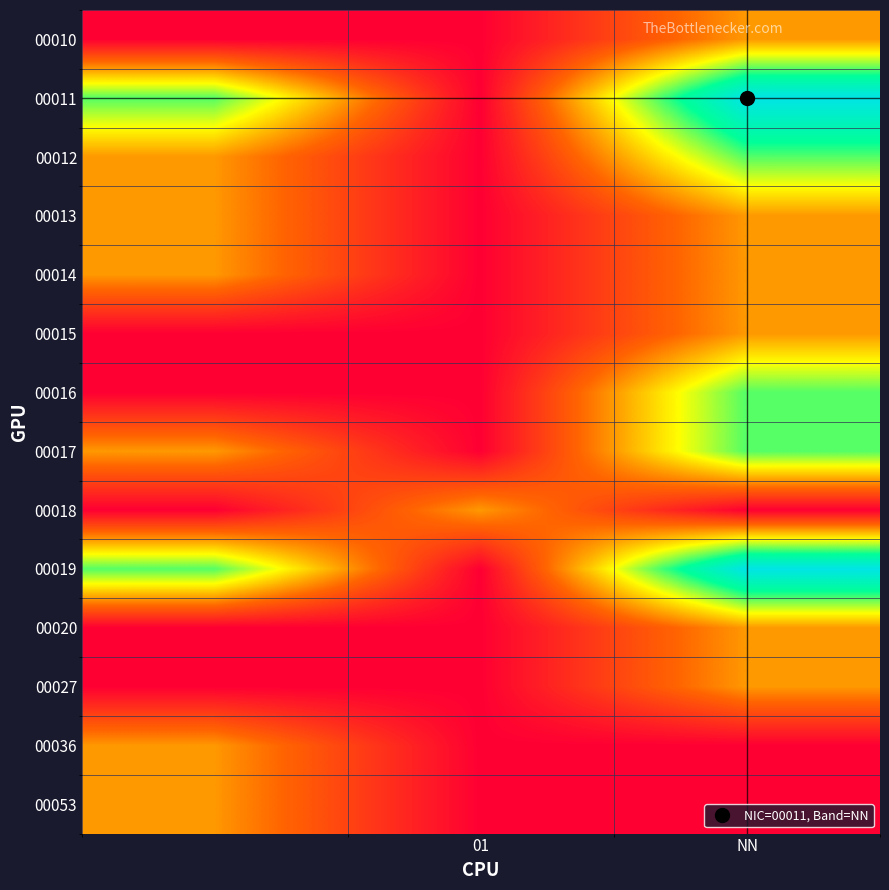

At how many categories does at least one series exceed 0?

3